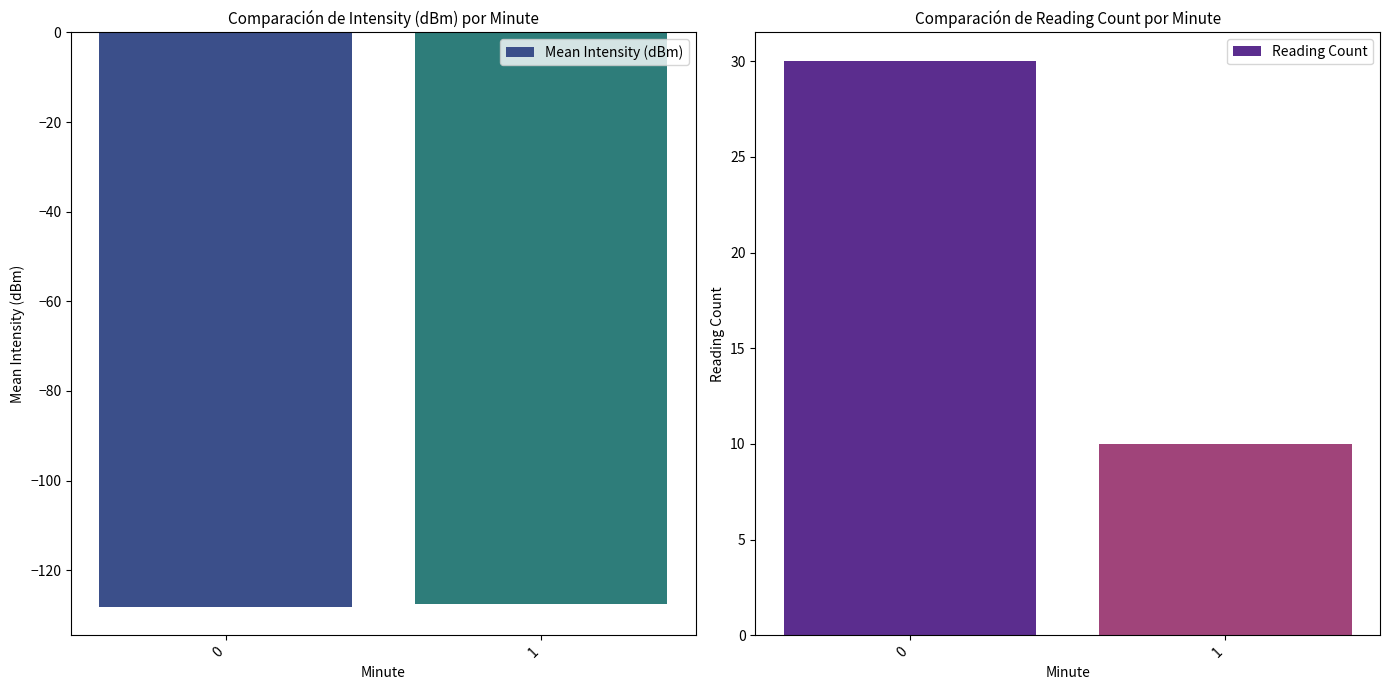

How many Reading Count values are between 10 and 30?

2